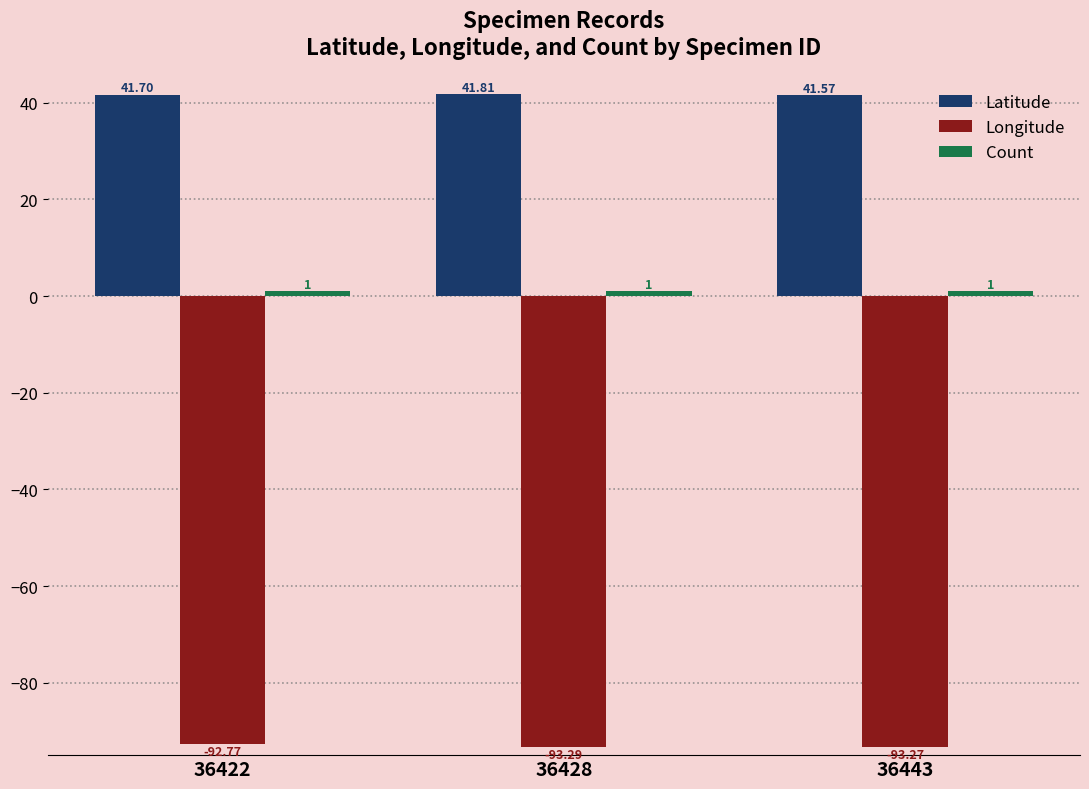

Which series has the widest spread of values?

Longitude